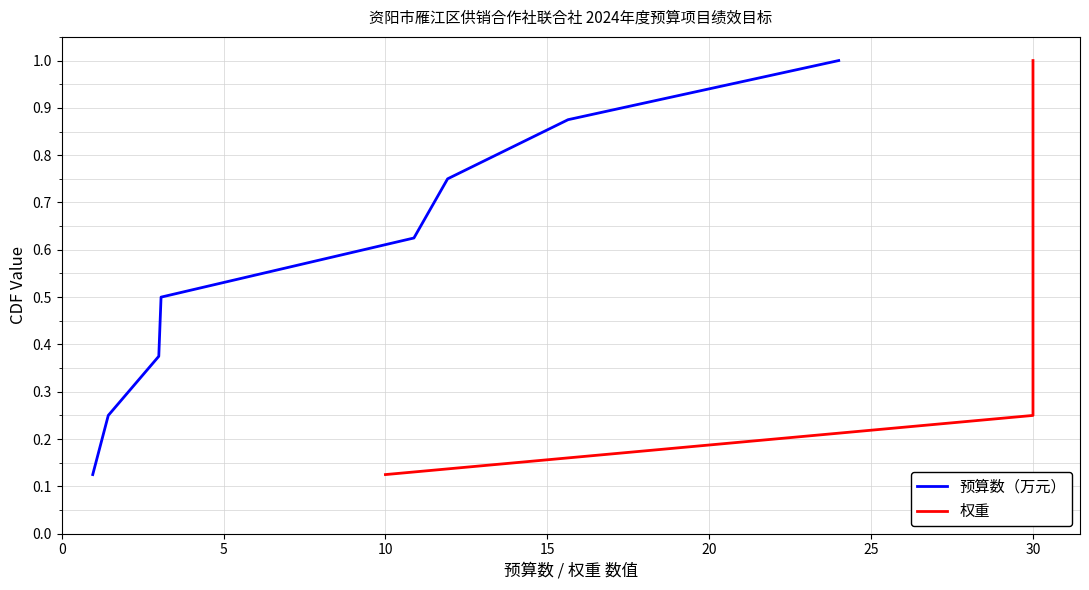

True or false: 预算数（万元） and 权重 cross at least once.

False